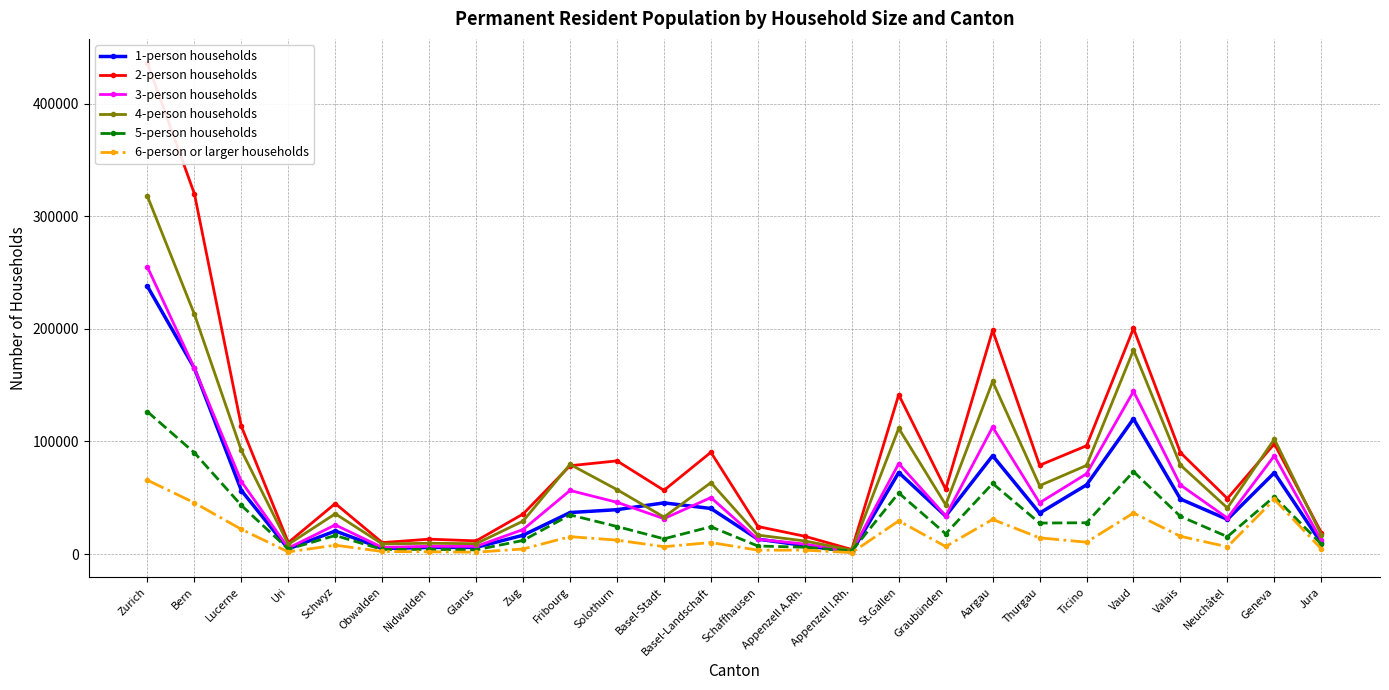

Reading left to right, list all the values displayed in this chart.

1-person households: Zurich=237650	Bern=164916	Lucerne=56438	Uri=4626	Schwyz=20508	Obwalden=4966	Nidwalden=5899	Glarus=5961	Zug=16754	Fribourg=36868	Solothurn=39432	Basel-Stadt=45463	Basel-Landschaft=40495	Schaffhausen=13245	Appenzell A.Rh.=7579	Appenzell I.Rh.=1893	St.Gallen=72397	Graubünden=33730	Aargau=87334	Thurgau=36387	Ticino=61441	Vaud=120067	Valais=48863	Neuchâtel=30815	Geneva=72205	Jura=9735
2-person households: Zurich=435690	Bern=319812	Lucerne=113394	Uri=10230	Schwyz=44880	Obwalden=10192	Nidwalden=13250	Glarus=11730	Zug=35584	Fribourg=78442	Solothurn=82752	Basel-Stadt=56606	Basel-Landschaft=90376	Schaffhausen=24480	Appenzell A.Rh.=15804	Appenzell I.Rh.=4058	St.Gallen=141454	Graubünden=57576	Aargau=198628	Thurgau=78838	Ticino=96166	Vaud=200378	Valais=90082	Neuchâtel=49304	Geneva=97876	Jura=19138
3-person households: Zurich=254781	Bern=164928	Lucerne=64374	Uri=5397	Schwyz=25884	Obwalden=5931	Nidwalden=6939	Glarus=6858	Zug=21795	Fribourg=56496	Solothurn=45969	Basel-Stadt=31458	Basel-Landschaft=50163	Schaffhausen=13140	Appenzell A.Rh.=8904	Appenzell I.Rh.=2313	St.Gallen=80364	Graubünden=33882	Aargau=112758	Thurgau=45525	Ticino=71325	Vaud=144480	Valais=61350	Neuchâtel=31950	Geneva=87261	Jura=12192
4-person households: Zurich=317612	Bern=212844	Lucerne=92032	Uri=8640	Schwyz=35788	Obwalden=8984	Nidwalden=9608	Glarus=9220	Zug=29304	Fribourg=79620	Solothurn=57228	Basel-Stadt=32852	Basel-Landschaft=63400	Schaffhausen=16848	Appenzell A.Rh.=11656	Appenzell I.Rh.=3404	St.Gallen=111664	Graubünden=43736	Aargau=153248	Thurgau=60740	Ticino=78724	Vaud=181168	Valais=79008	Neuchâtel=40924	Geneva=102040	Jura=17136
5-person households: Zurich=126385	Bern=89935	Lucerne=43220	Uri=4410	Schwyz=16510	Obwalden=4135	Nidwalden=4105	Glarus=3745	Zug=12135	Fribourg=34795	Solothurn=24480	Basel-Stadt=13560	Basel-Landschaft=24270	Schaffhausen=7170	Appenzell A.Rh.=6100	Appenzell I.Rh.=2710	St.Gallen=54265	Graubünden=18005	Aargau=62685	Thurgau=27530	Ticino=27825	Vaud=73200	Valais=33445	Neuchâtel=15445	Geneva=51050	Jura=8785
6-person or larger households: Zurich=65592	Bern=45500	Lucerne=21985	Uri=1909	Schwyz=7893	Obwalden=2299	Nidwalden=2022	Glarus=1670	Zug=4535	Fribourg=15480	Solothurn=12380	Basel-Stadt=6571	Basel-Landschaft=10247	Schaffhausen=3473	Appenzell A.Rh.=3494	Appenzell I.Rh.=1283	St.Gallen=29473	Graubünden=6733	Aargau=30774	Thurgau=14432	Ticino=10543	Vaud=36481	Valais=15779	Neuchâtel=6458	Geneva=48559	Jura=4589